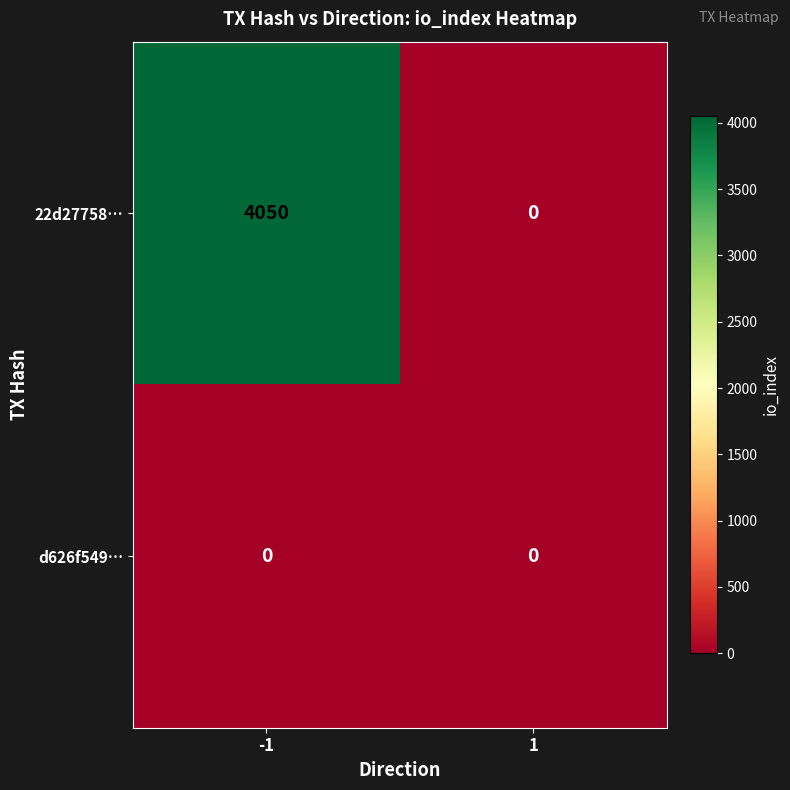

List the labels in order of 22d27758… value, largest first.

-1, 1